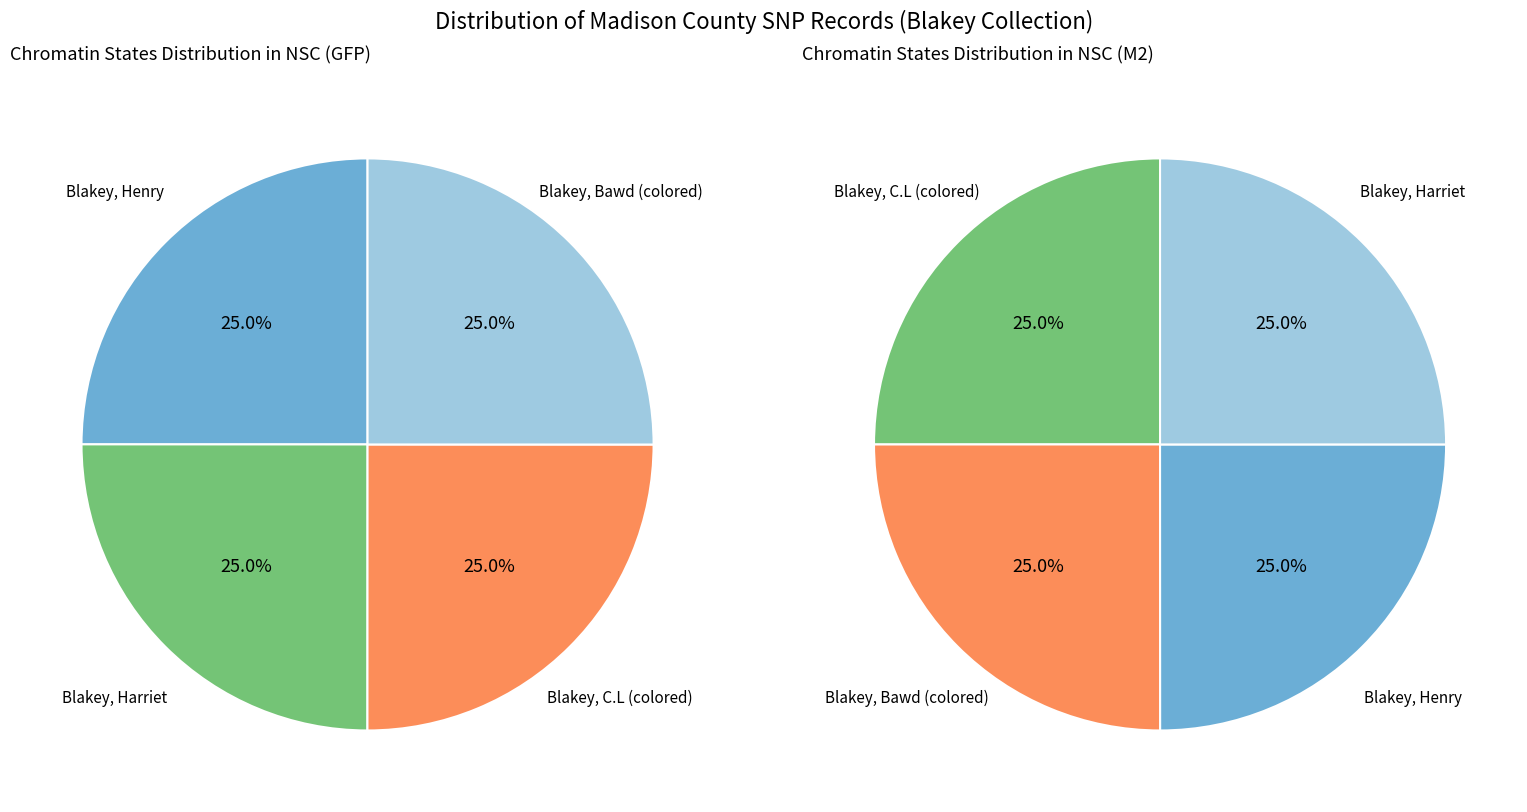

Combined, what portion of the pie is Blakey, Harriet and Blakey, Henry?

50.0%